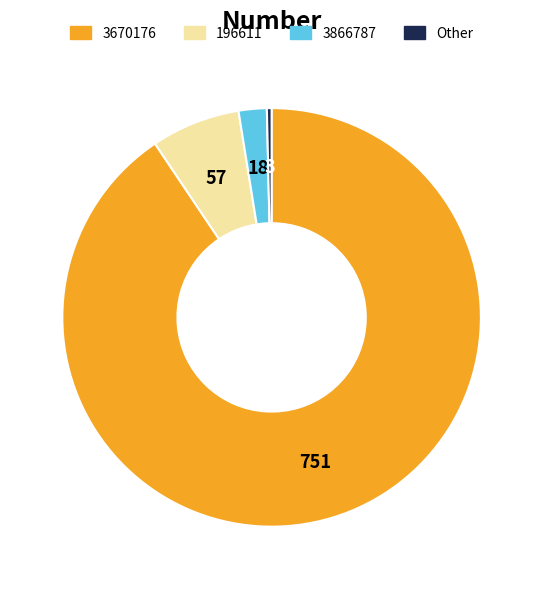

Do 3866787 and 196611 together represent more than half of the pie?

No